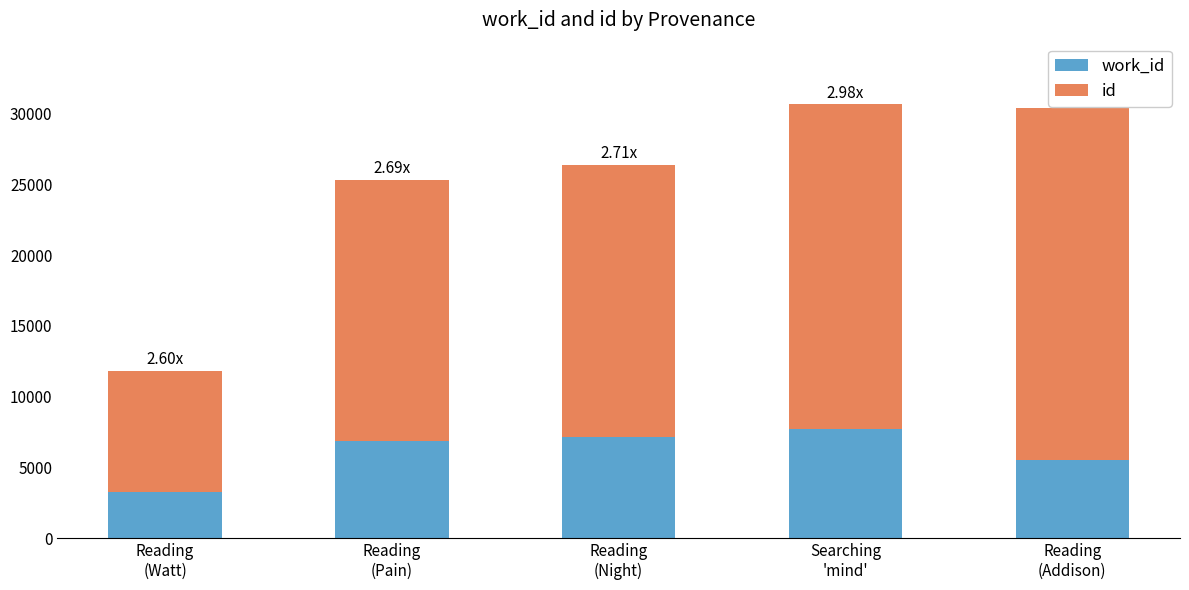

Count the number of categories in the chart.

5